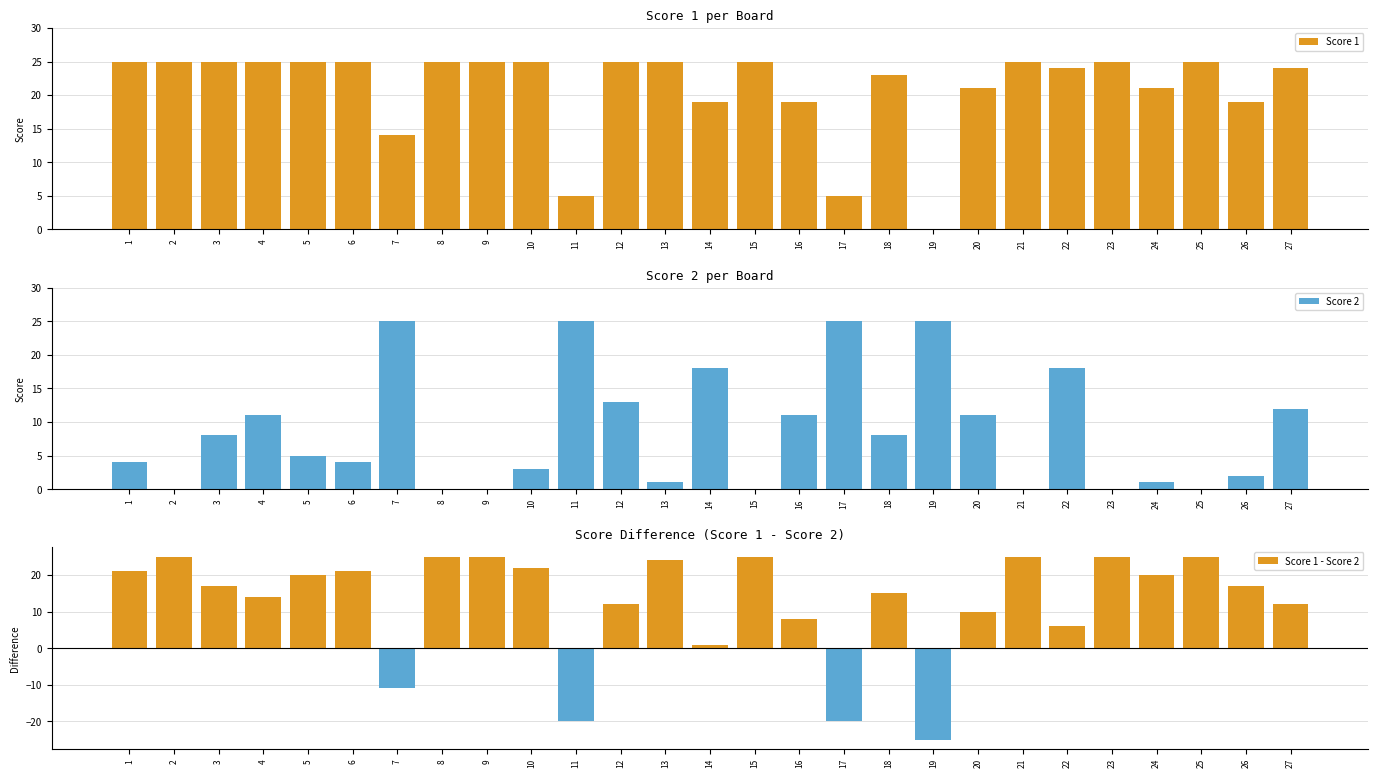

Reading left to right, list all the values displayed in this chart.

Score 1: 1=25	2=25	3=25	4=25	5=25	6=25	7=14	8=25	9=25	10=25	11=5	12=25	13=25	14=19	15=25	16=19	17=5	18=23	19=0	20=21	21=25	22=24	23=25	24=21	25=25	26=19	27=24
Score 2: 1=4	2=0	3=8	4=11	5=5	6=4	7=25	8=0	9=0	10=3	11=25	12=13	13=1	14=18	15=0	16=11	17=25	18=8	19=25	20=11	21=0	22=18	23=0	24=1	25=0	26=2	27=12
Score 1 - Score 2: 1=21	2=25	3=17	4=14	5=20	6=21	7=-11	8=25	9=25	10=22	11=-20	12=12	13=24	14=1	15=25	16=8	17=-20	18=15	19=-25	20=10	21=25	22=6	23=25	24=20	25=25	26=17	27=12